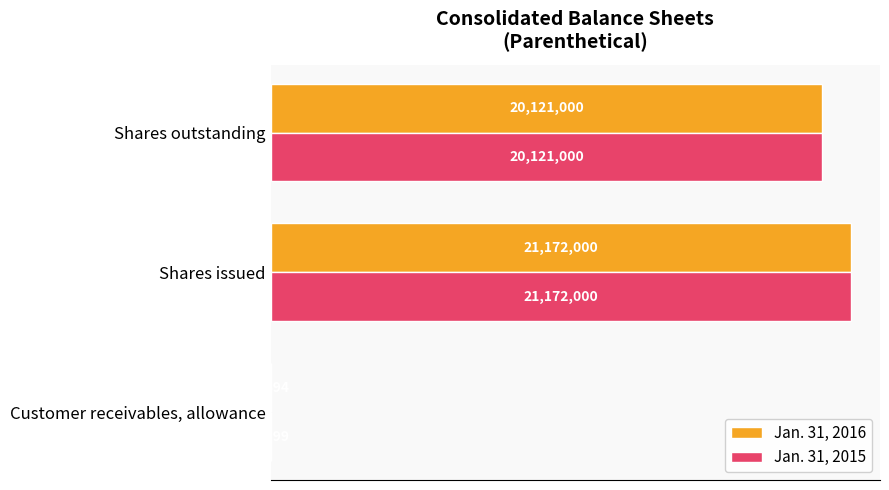

What are all the series names shown in the legend?

Jan. 31, 2016, Jan. 31, 2015